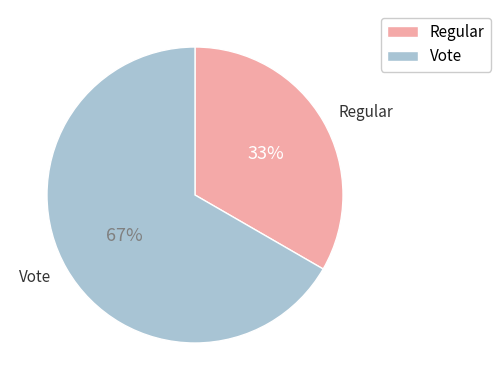

To the nearest percent, what portion does Vote represent?

67%